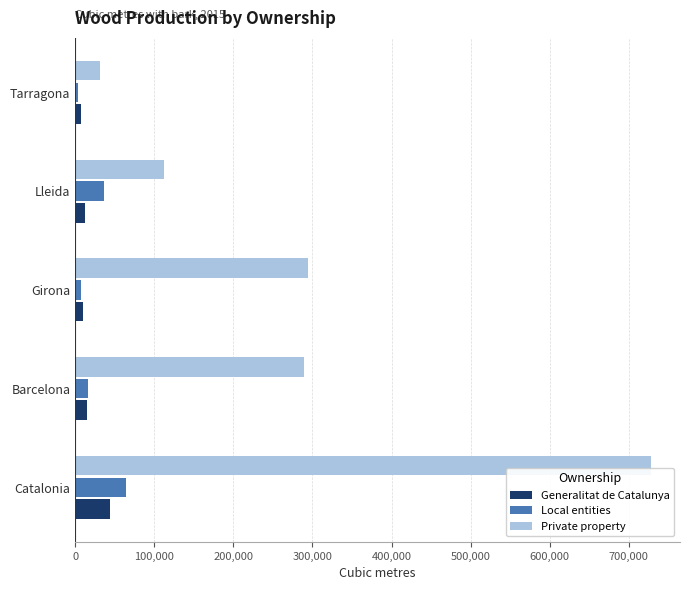

What is the average value of the Local entities series?

25455